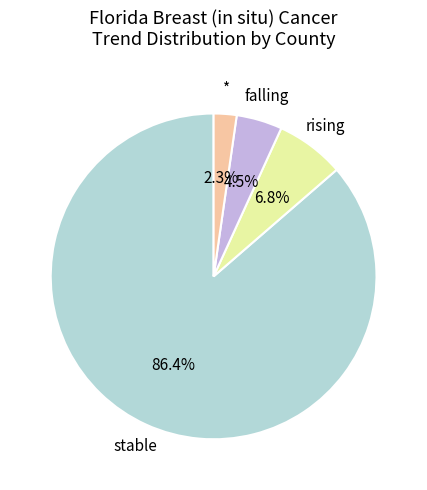

Does any single category account for the majority?

Yes